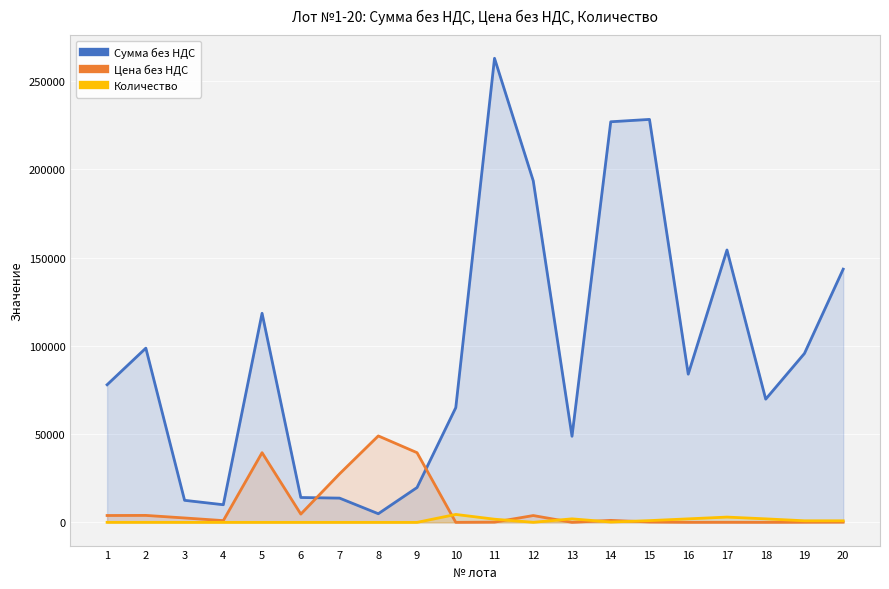

Which category has the highest value in the Цена без НДС series?

8